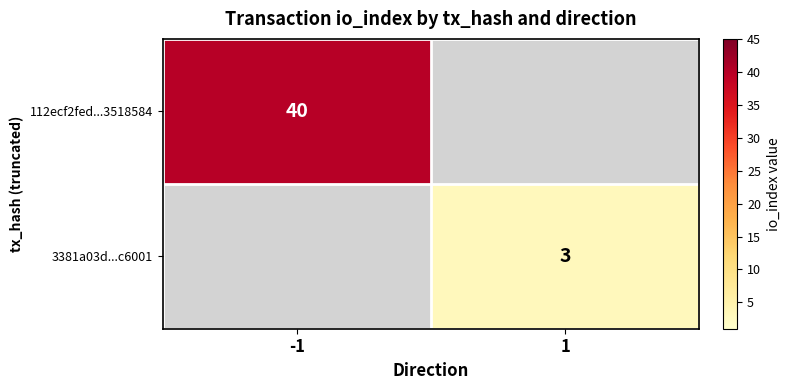

The 3381a03d...c6001 series shows 3 at 1. True or false?

True